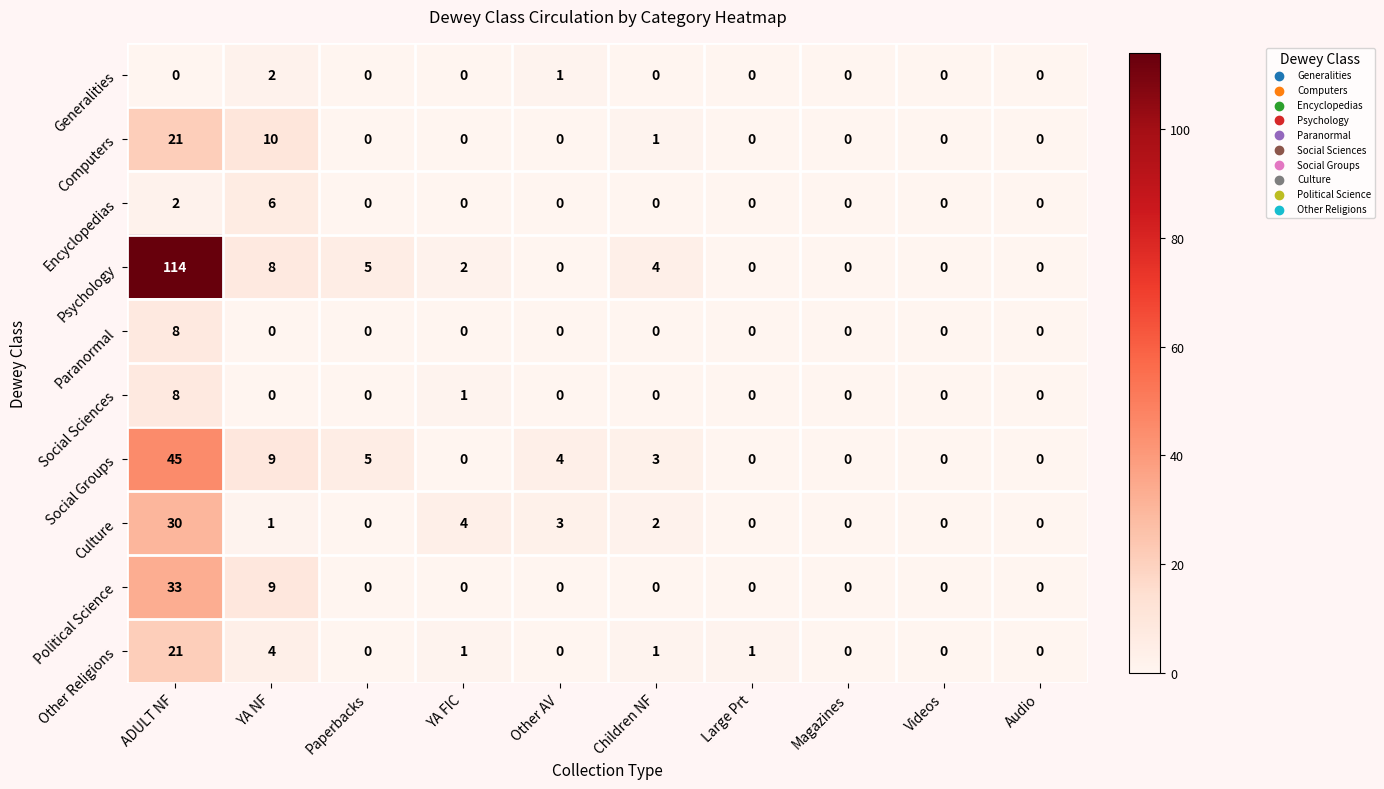

What is the difference between the maximum and minimum values in the Encyclopedias series?

6